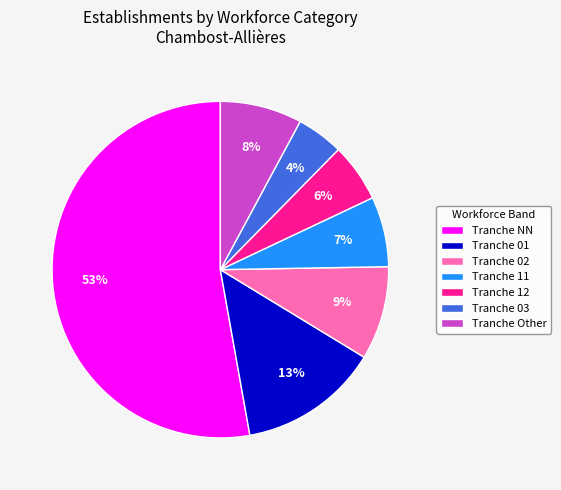

Which has a higher value, Tranche 03 or Tranche Other?

Tranche Other